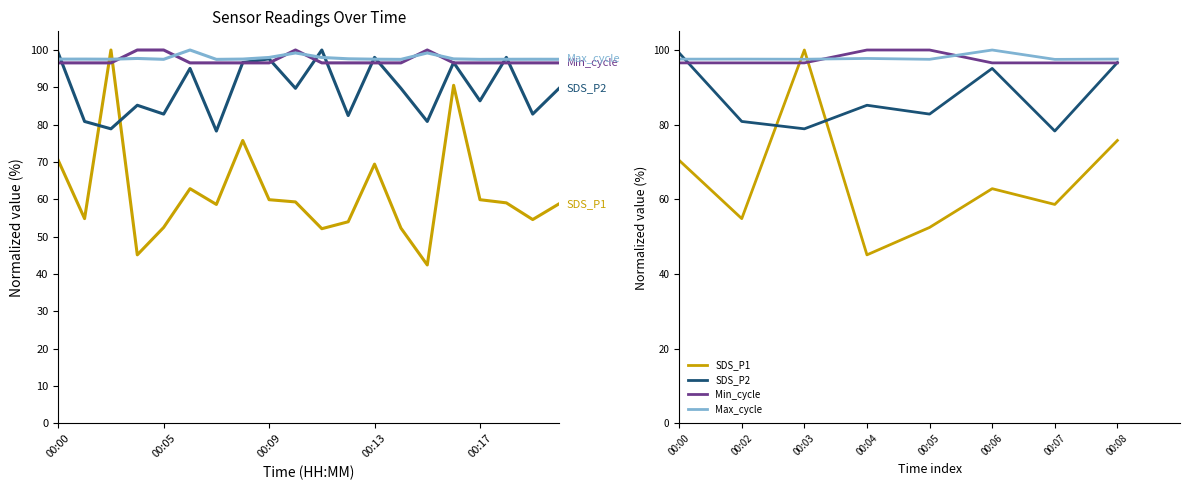

True or false: Min_cycle and SDS_P1 cross at least once.

True